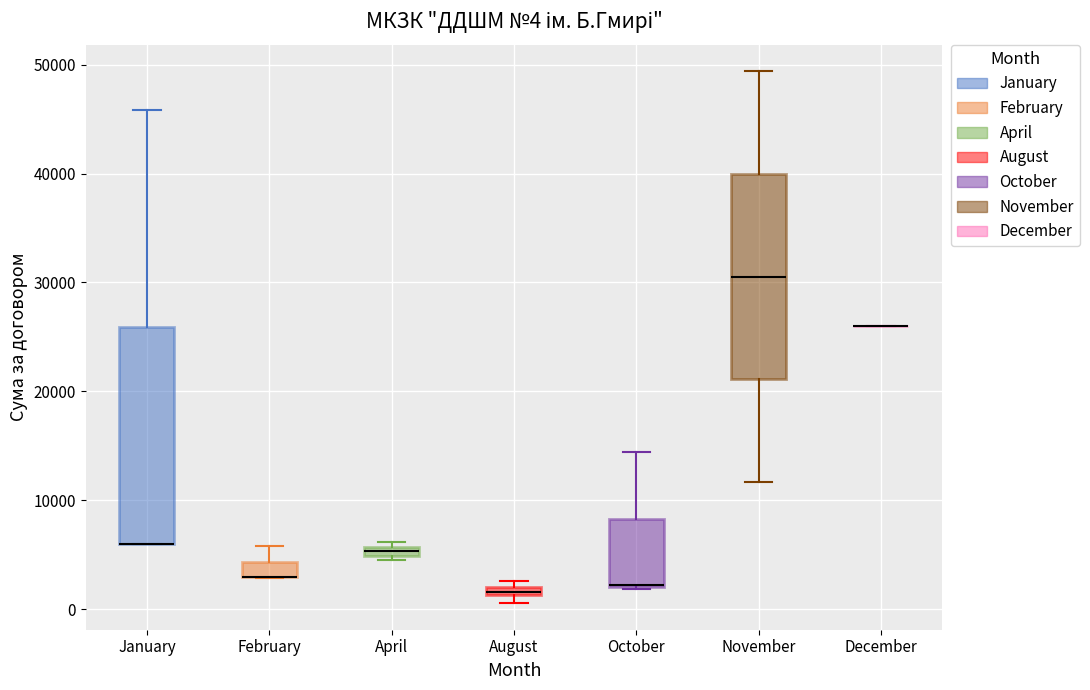

Comparing the boxes themselves (not the whiskers), which one is the tallest?

January